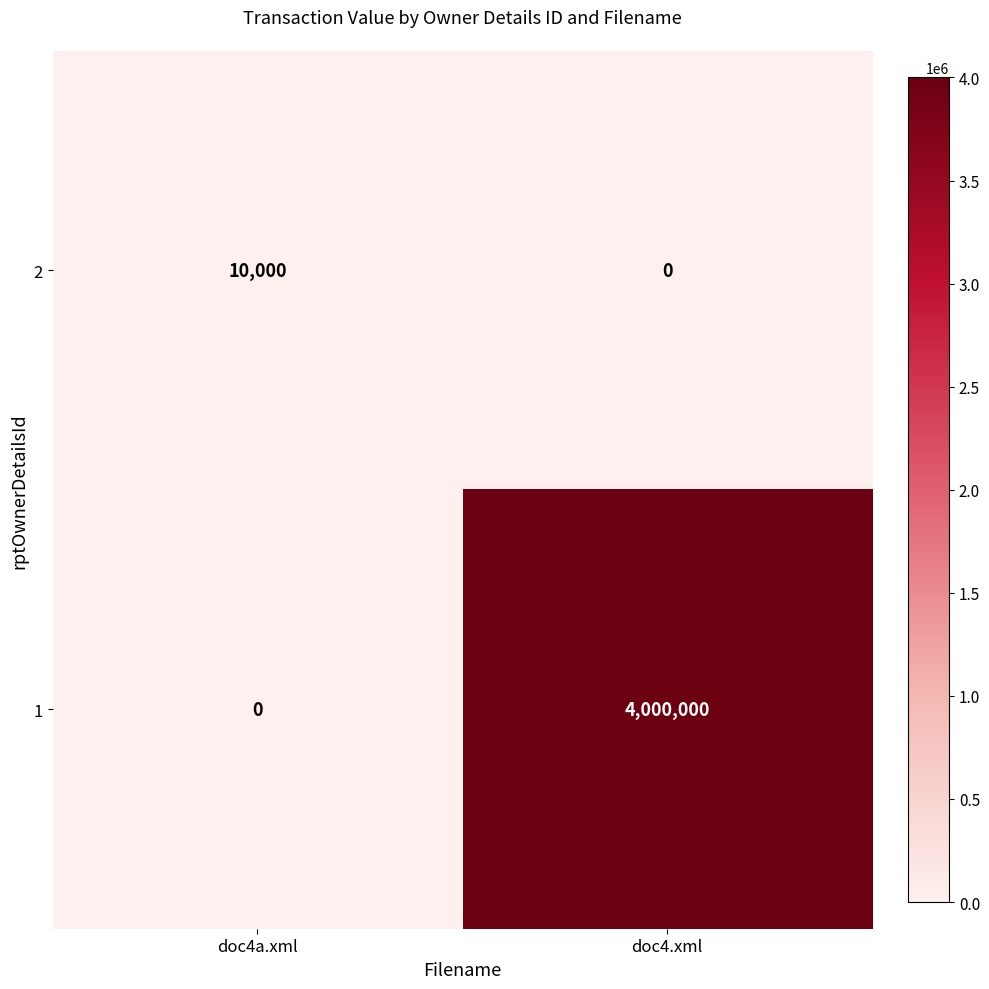

True or false: 1 has a value of 1570794 at doc4a.xml.

False